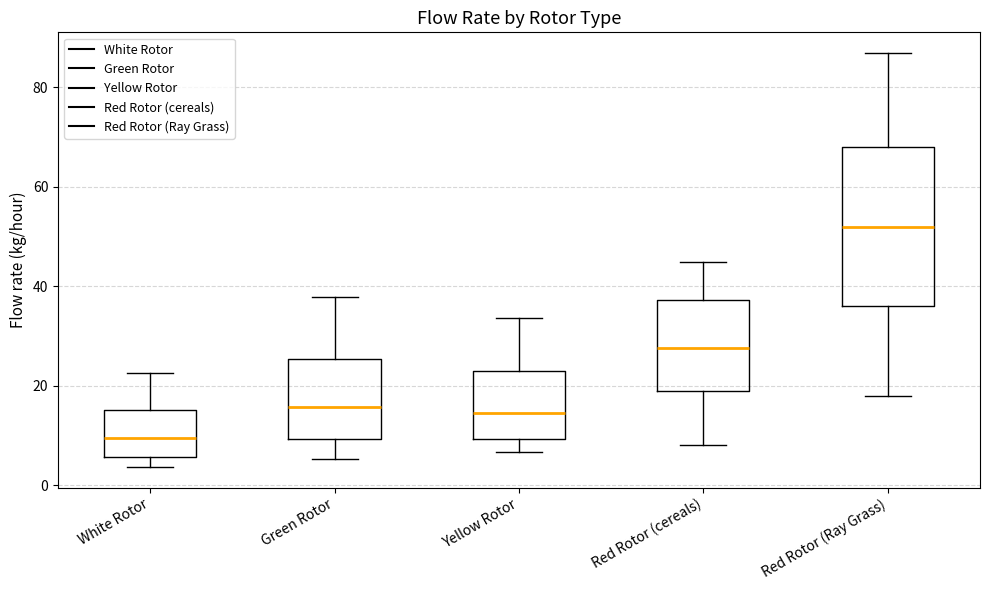

Comparing the boxes themselves (not the whiskers), which one is the tallest?

Red Rotor (Ray Grass)